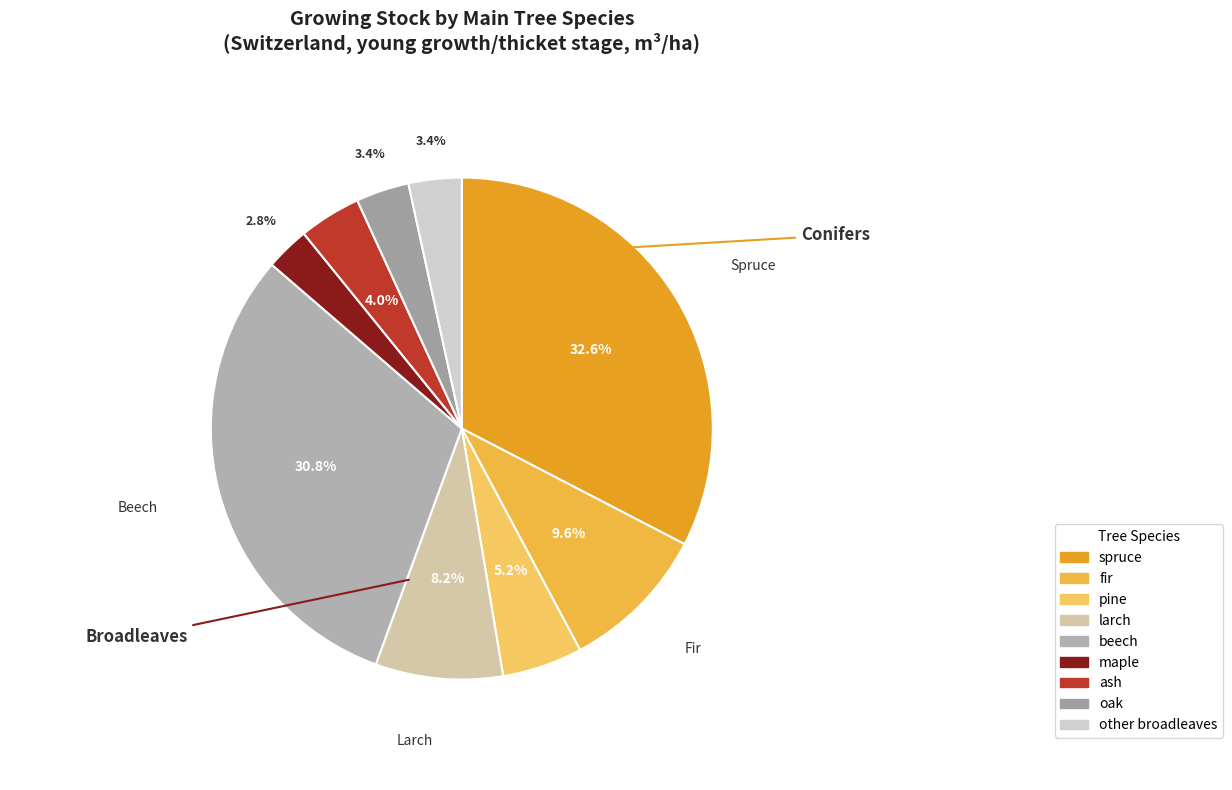

Is there a majority slice in this chart?

No